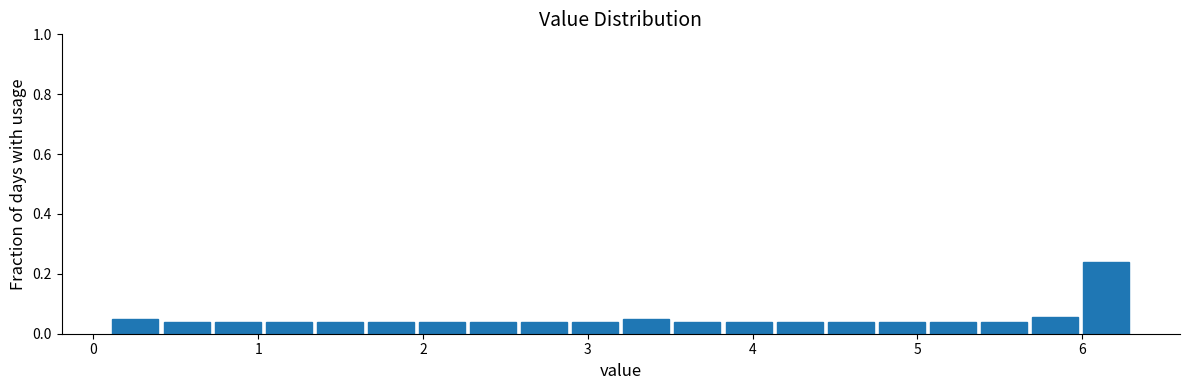

Around what value on the x-axis is the tallest bar? Give the approximate position of its centre, as read against the axis.

6.1